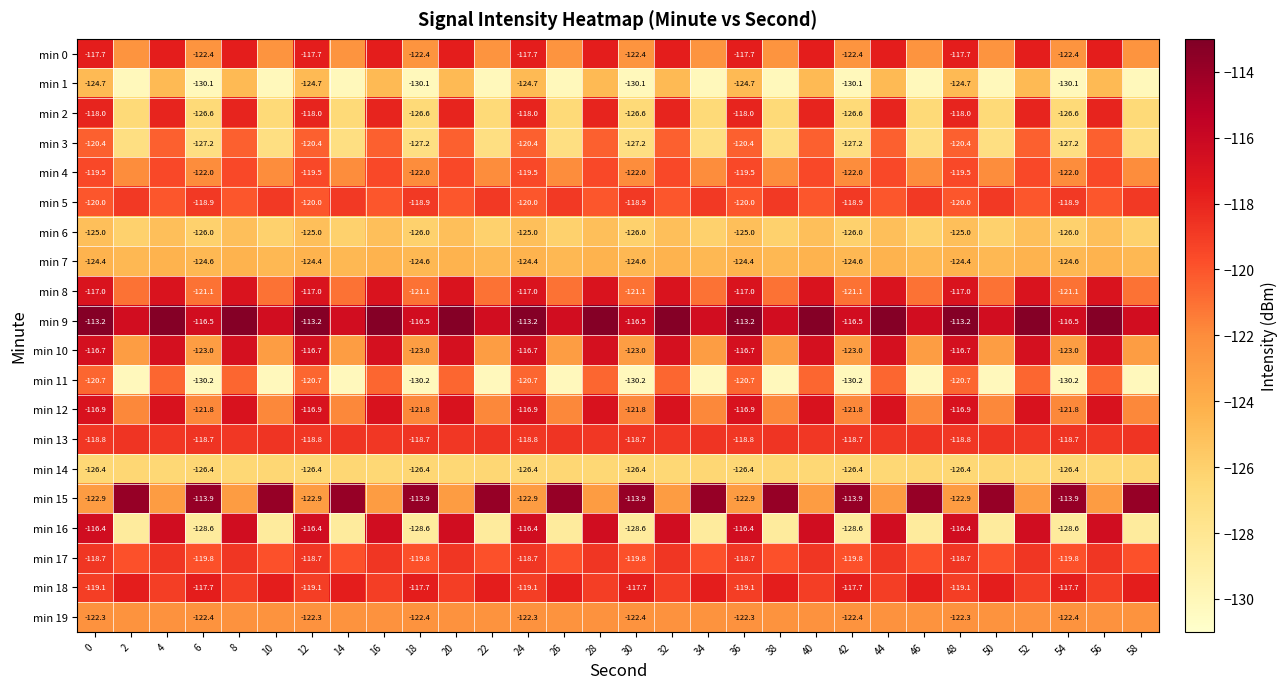

Is it true that min 10 equals -217.7 at 14?

False